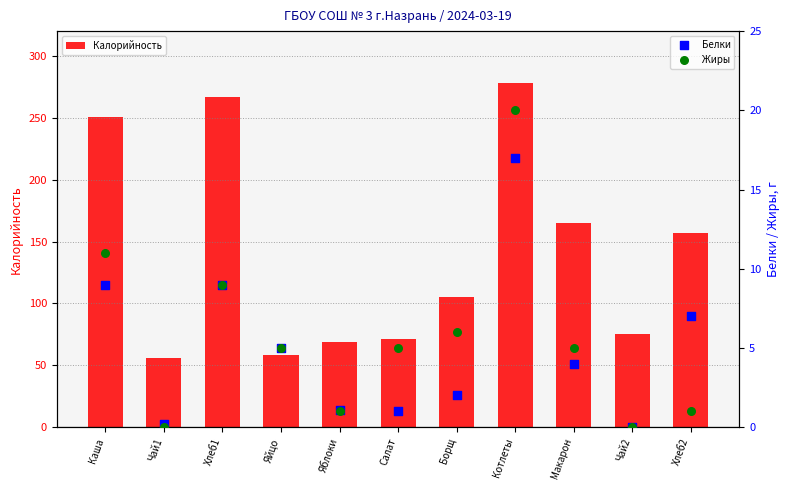

Which series has the largest Y range (max minus min)?

Калорийность